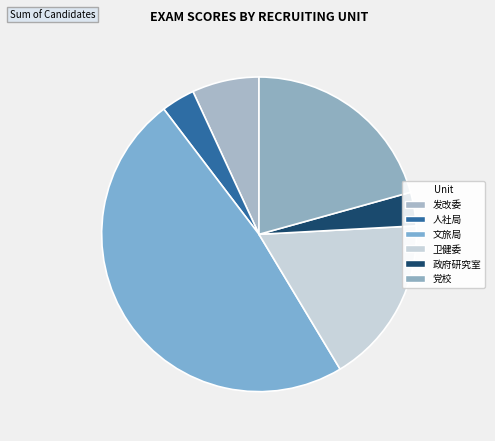

Count the number of slices in the pie.

6